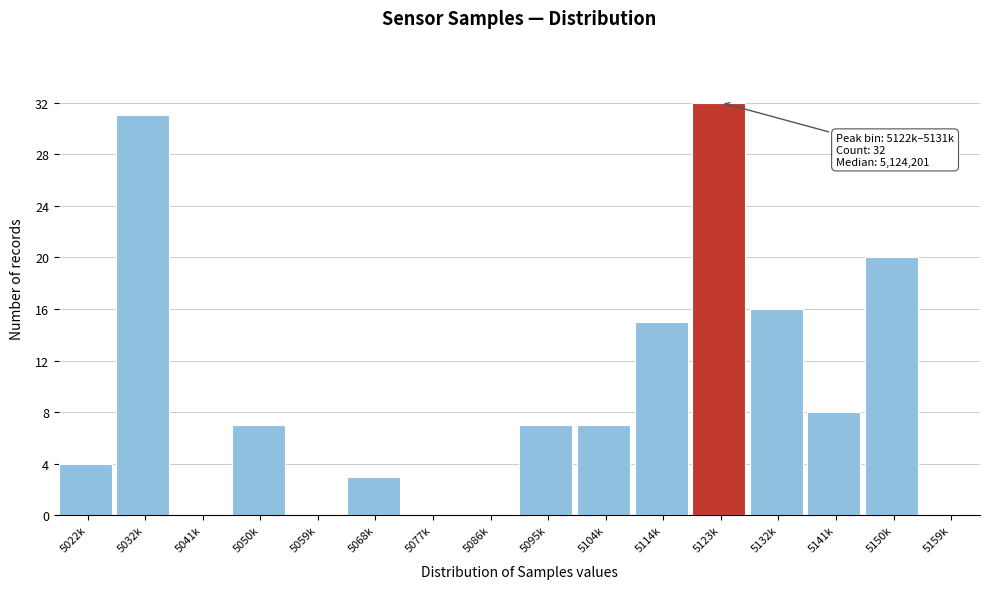

Reading left to right, what are all the values shown in this chart?

5022k=4	5032k=31	5041k=0	5050k=7	5059k=0	5068k=3	5077k=0	5086k=0	5095k=7	5104k=7	5114k=15	5123k=32	5132k=16	5141k=8	5150k=20	5159k=0